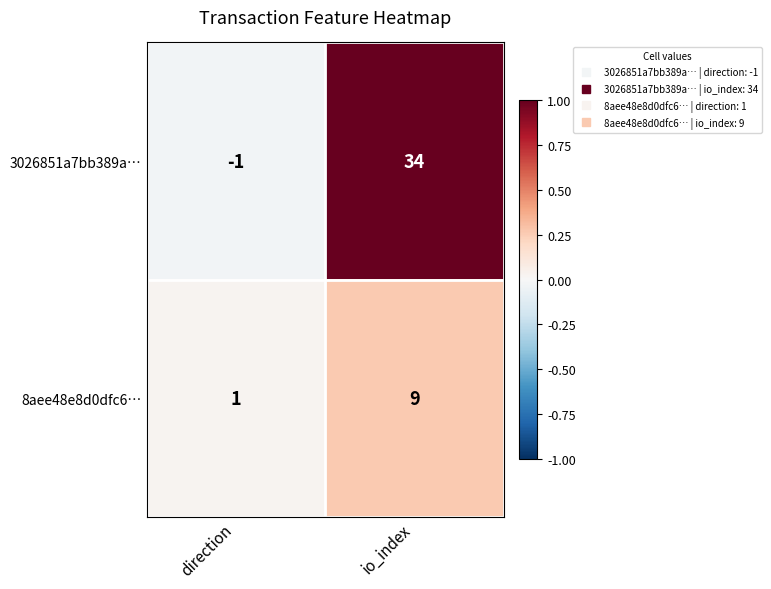

Which series has the largest total across all categories?

3026851a7bb389a…